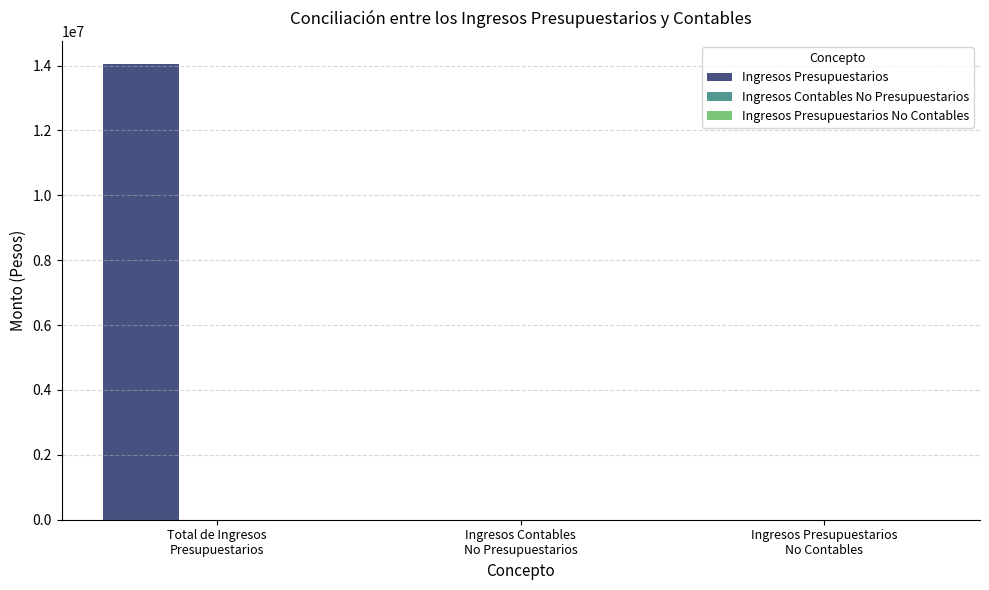

Count the number of categories in the chart.

3